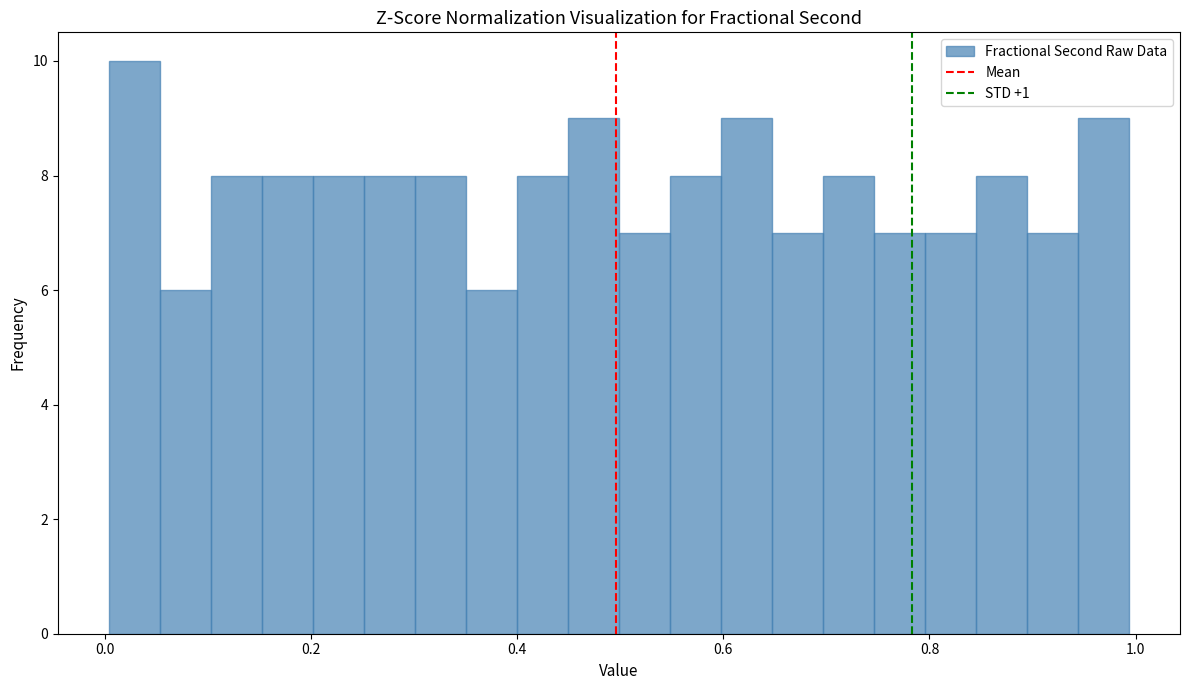

Read against the x-axis, roughly where is the centre of the tallest bar?

0.02